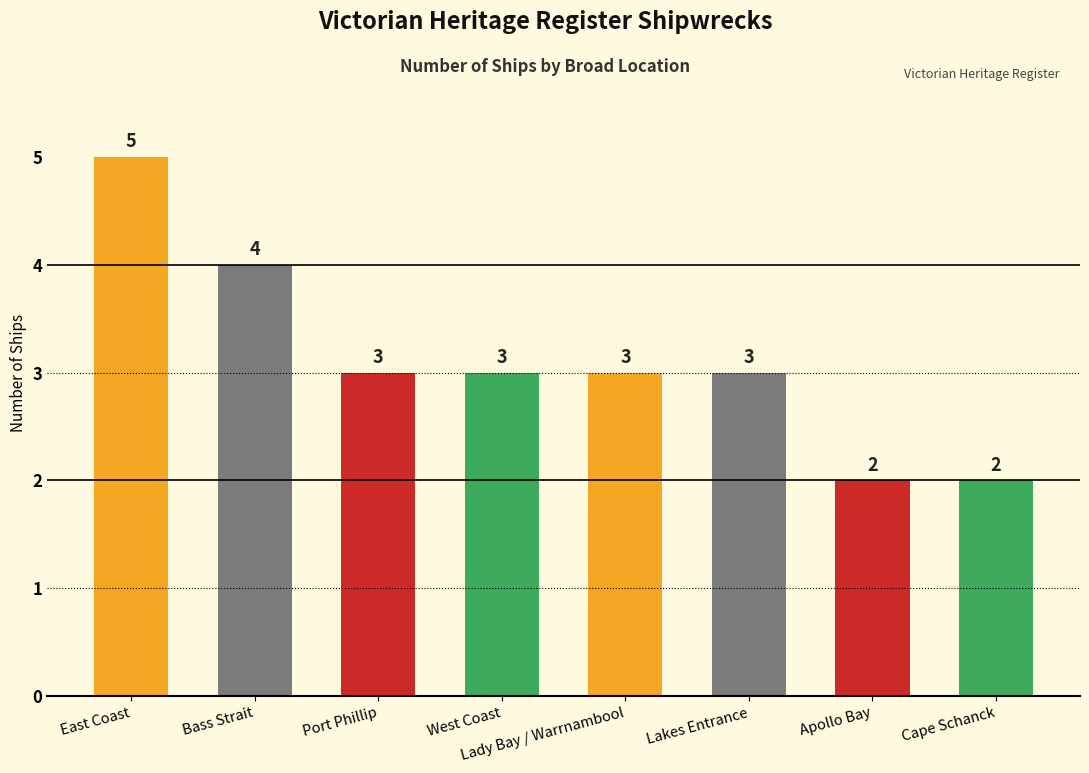

Reading left to right, what are all the values shown in this chart?

5	4	3	3	3	3	2	2